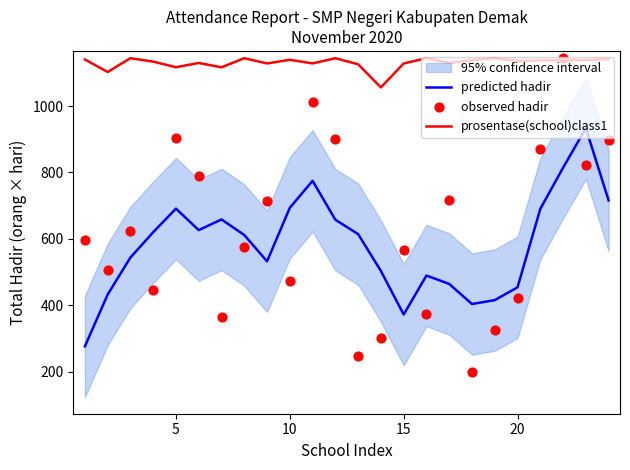

Which series has the widest spread of Y values?

observed hadir